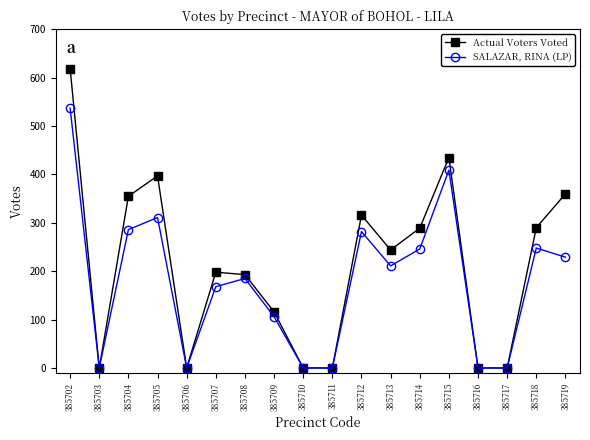

What is the sum of the Actual Voters Voted values at 385706 and 385708?

193